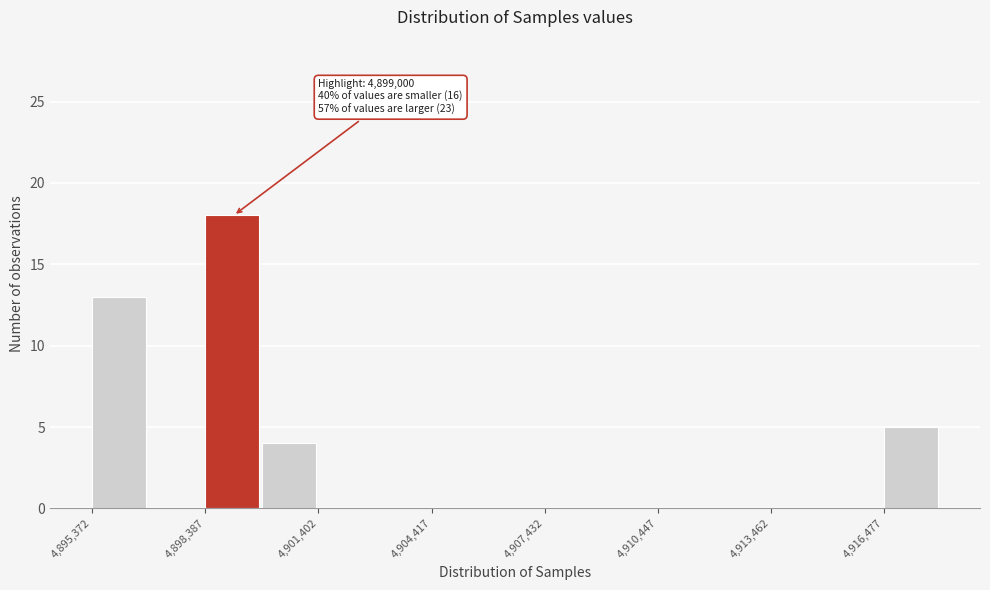

Around what value on the x-axis is the tallest bar? Give the approximate position of its centre, as read against the axis.

4899000